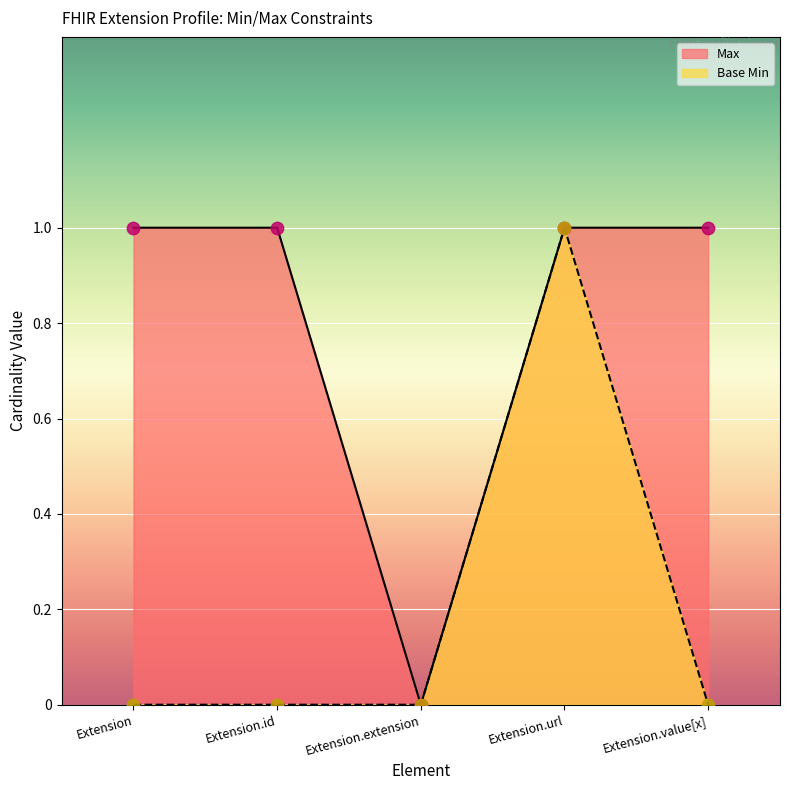

Which series reaches the minimum Y coordinate?

Max